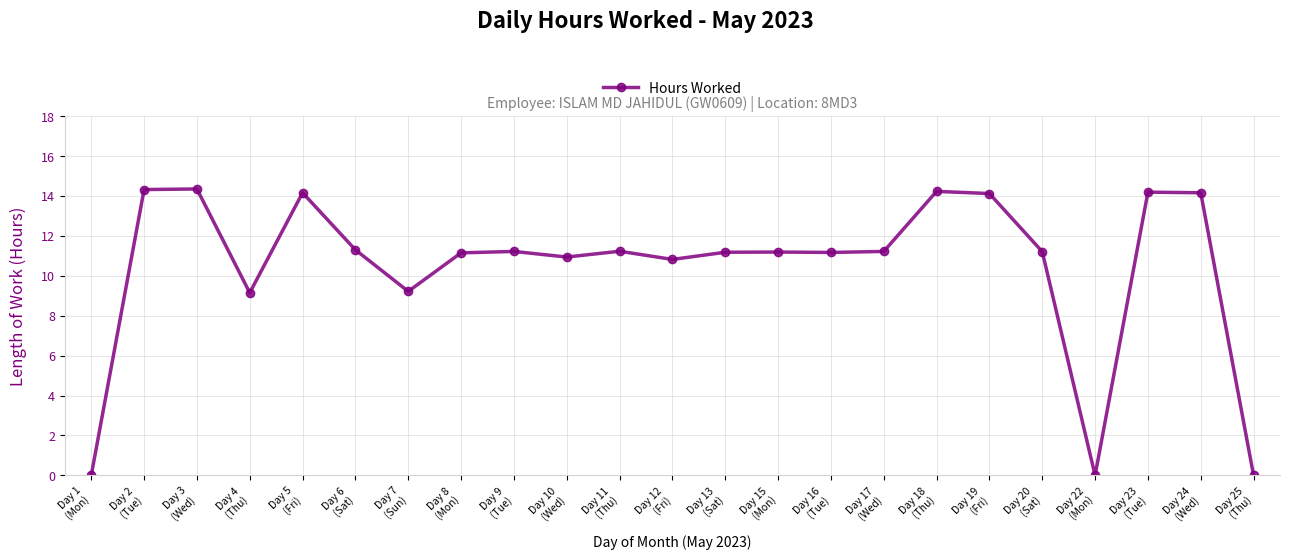

What is the sum of the values at Day 8
(Mon) and Day 2
(Tue)?

25.5